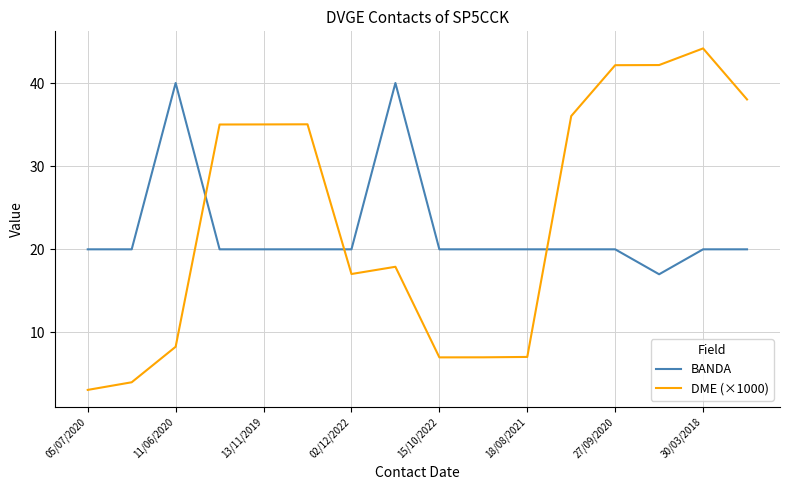

Which series has the widest spread of values?

DME (×1000)